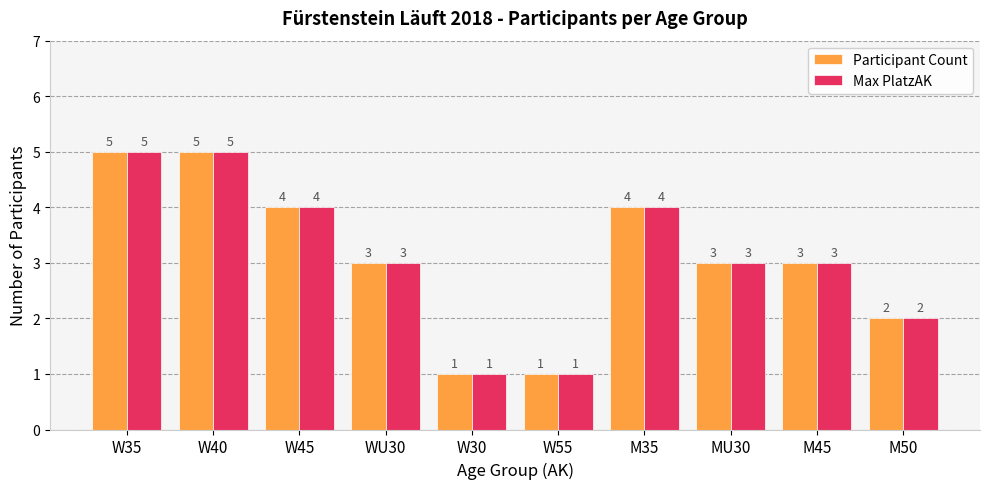

How many bars are there in each group?

2